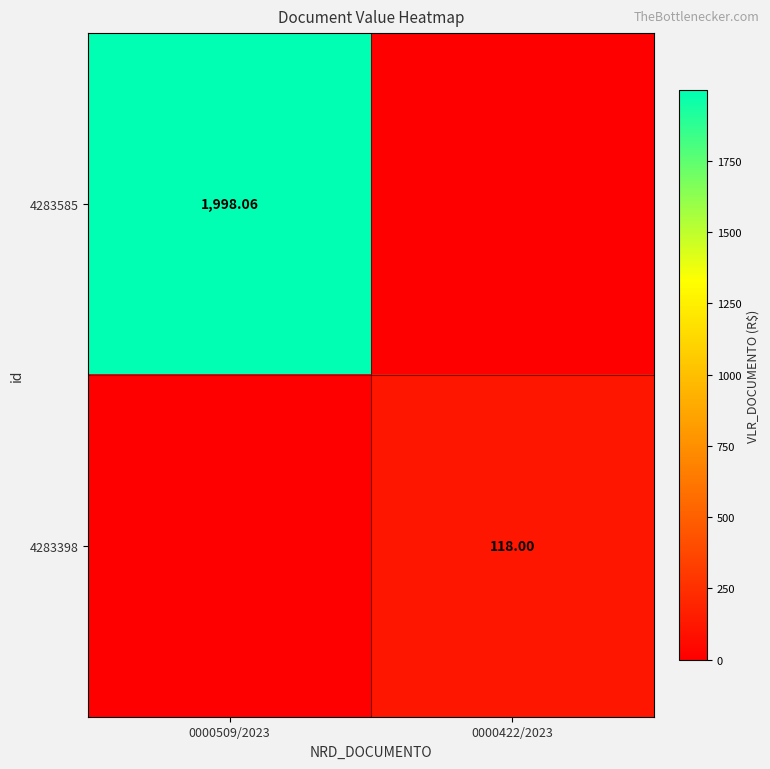

Which series has the widest spread of values?

4283585